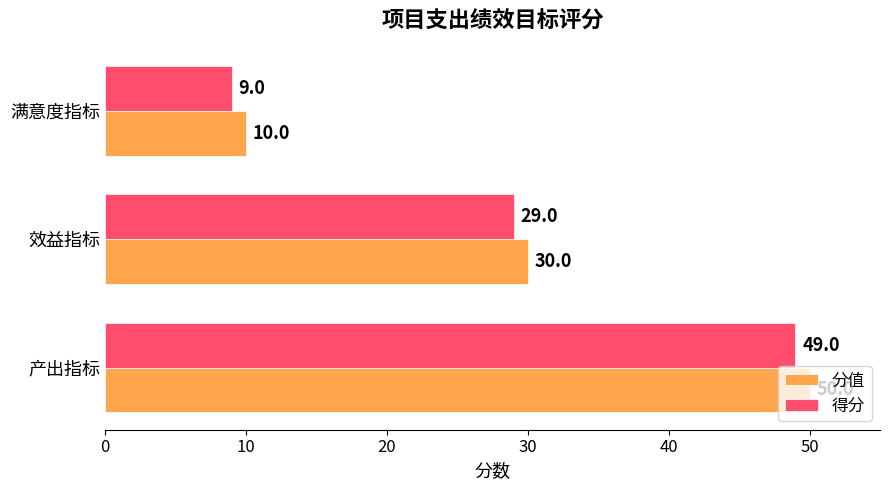

The 分值 series shows 50 at 产出指标. True or false?

True